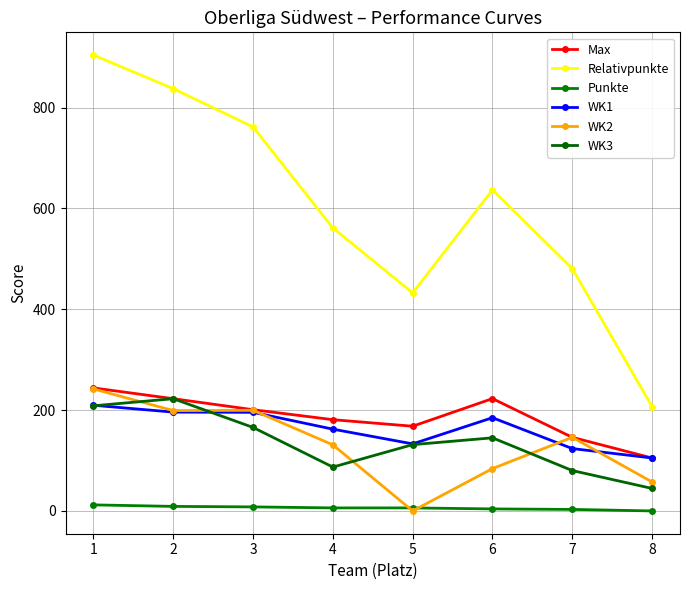

How many values in the WK1 series exceed 184?

4